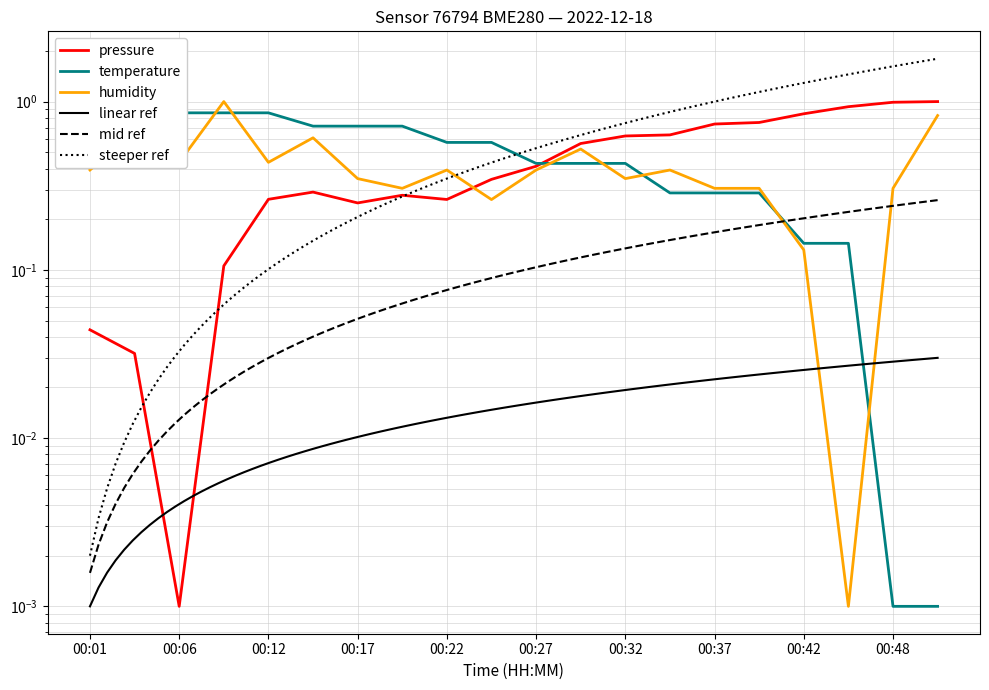

Reading left to right, extract all data points from this chart.

pressure: 0.0	0.0	0.0	0.1	0.3	0.3	0.3	0.3	0.3	0.3	0.4	0.6	0.6	0.6	0.7	0.8	0.8	0.9	1.0	1.0
temperature: 1.0	1.0	0.9	0.9	0.9	0.7	0.7	0.7	0.6	0.6	0.4	0.4	0.4	0.3	0.3	0.3	0.1	0.1	0.0	0.0
humidity: 0.4	0.7	0.4	1.0	0.4	0.6	0.3	0.3	0.4	0.3	0.4	0.5	0.3	0.4	0.3	0.3	0.1	0.0	0.3	0.8